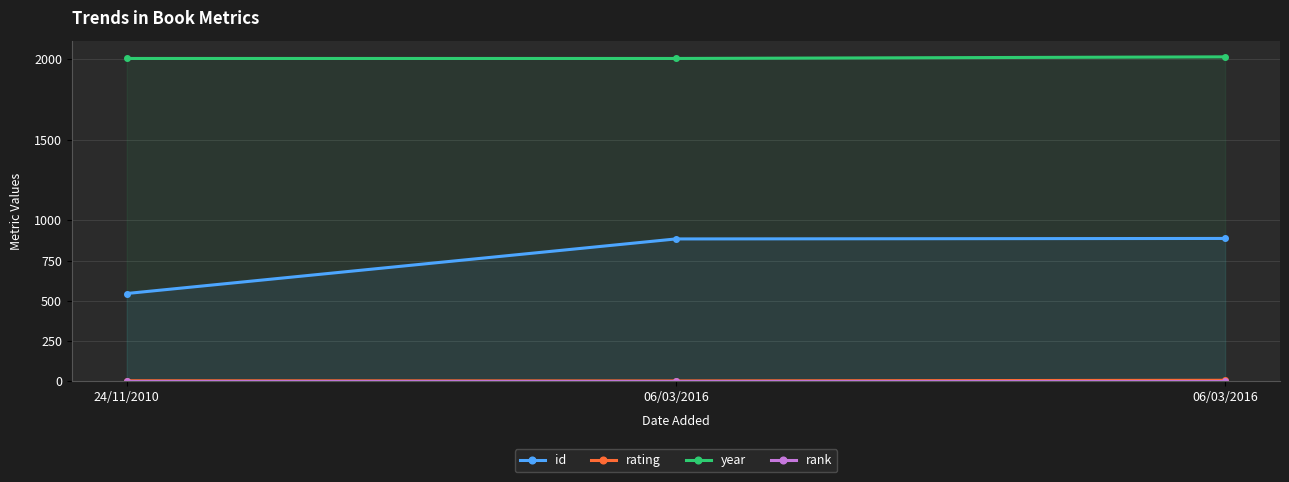

What is the average value of the rank series?

1